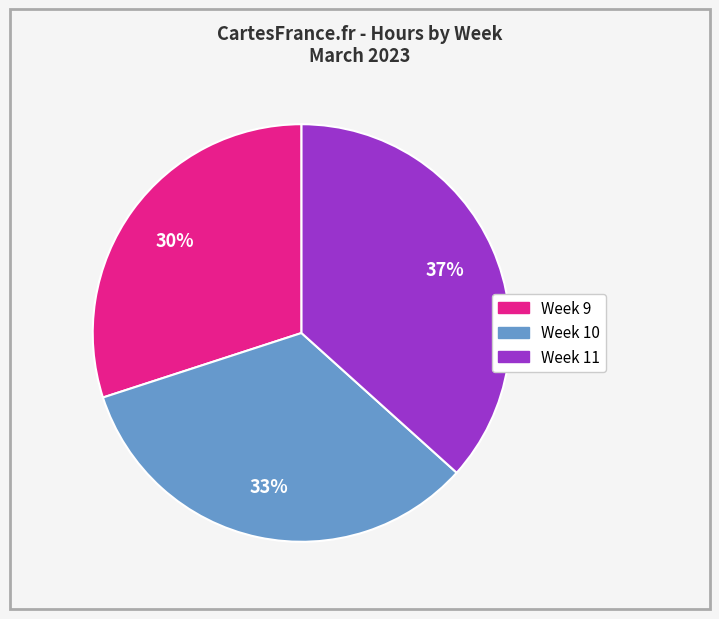

To the nearest percent, what is the combined percentage of Week 9 and Week 11?

67%